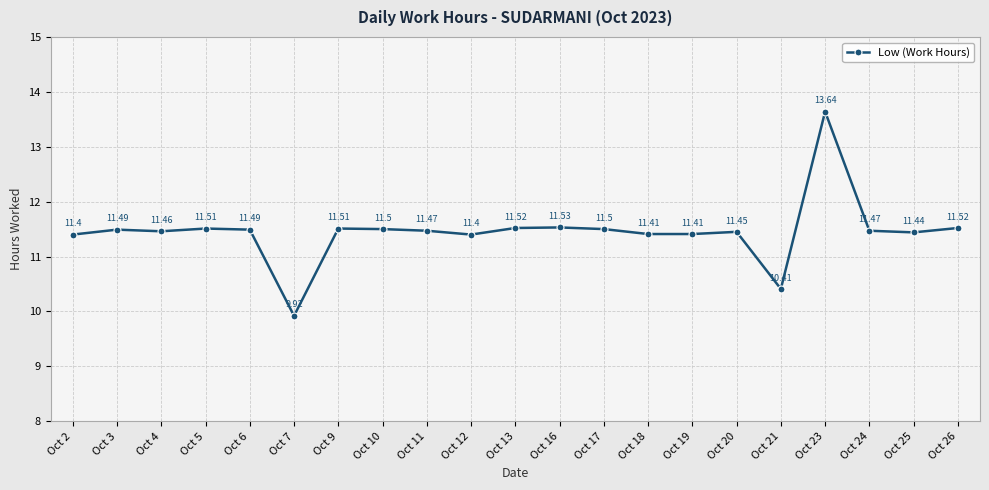

What is the difference between the maximum and minimum values?

3.7